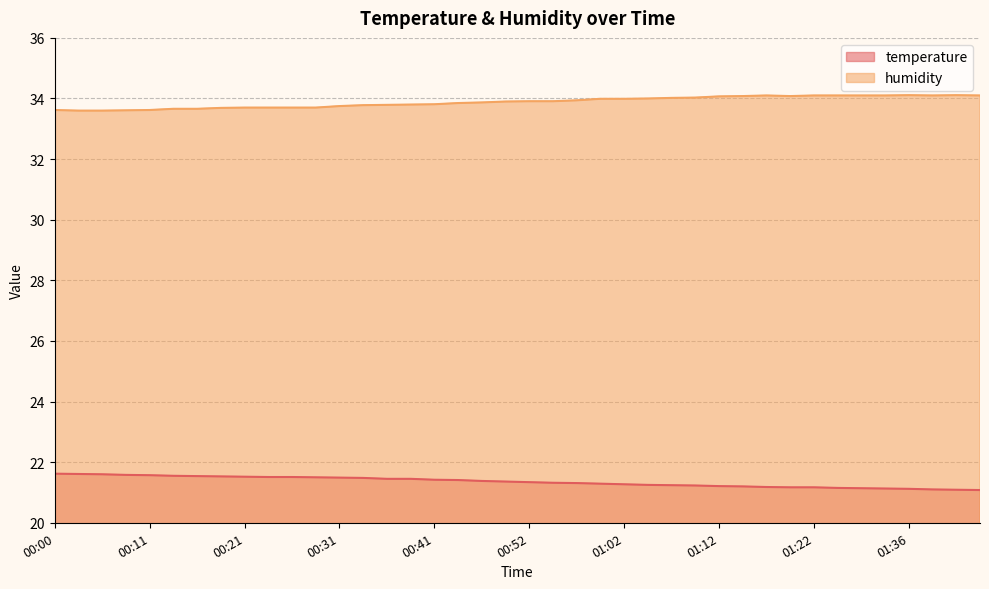

At which category is the sum across all series the highest?

00:59